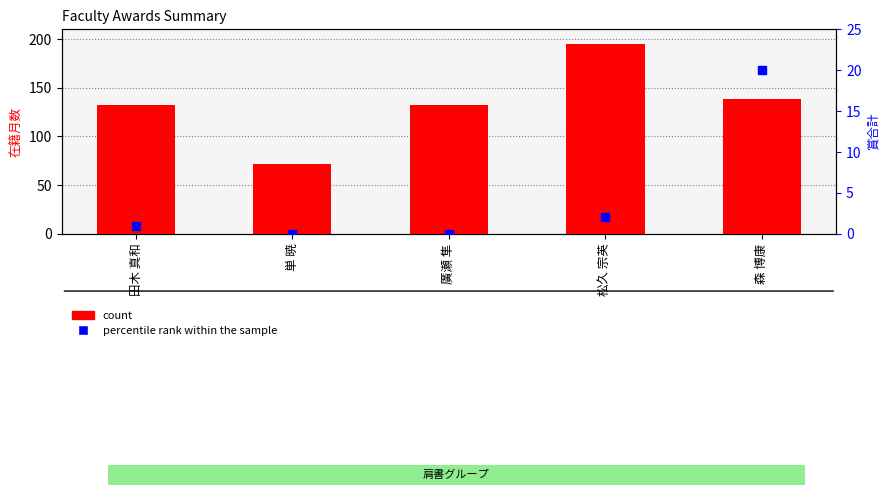

At which category is the sum across all series the highest?

松久 宗英